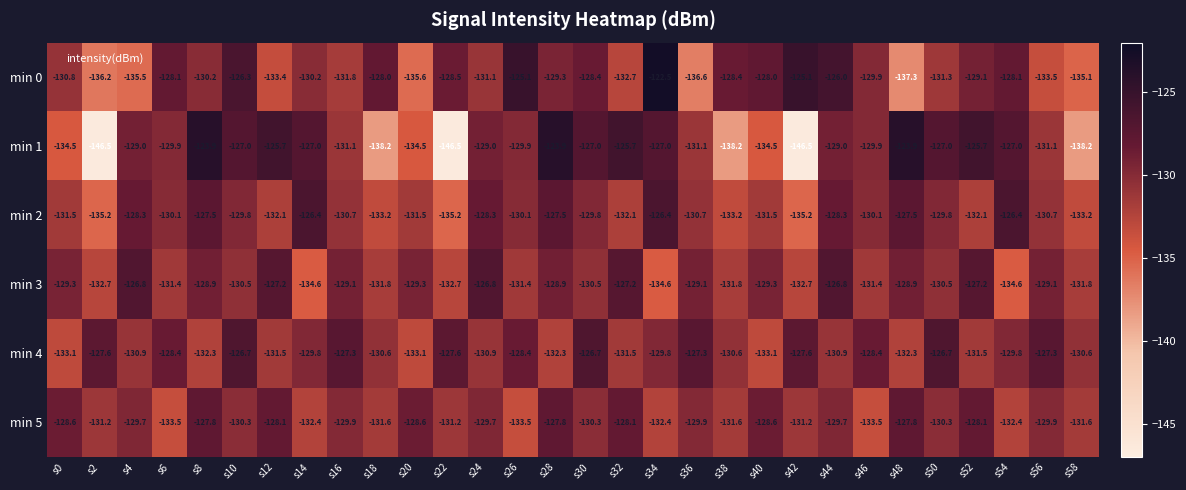

Count the number of data series in this chart.

6